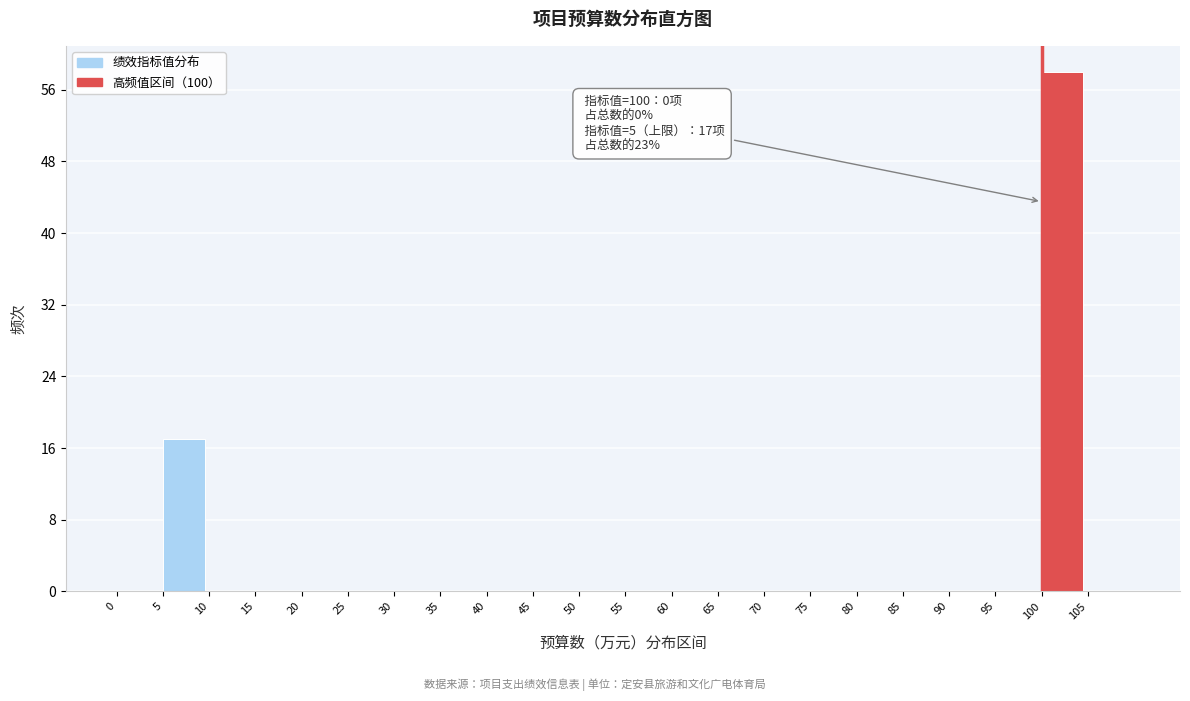

Over which range of the x-axis is the bar tallest?

100 to 105